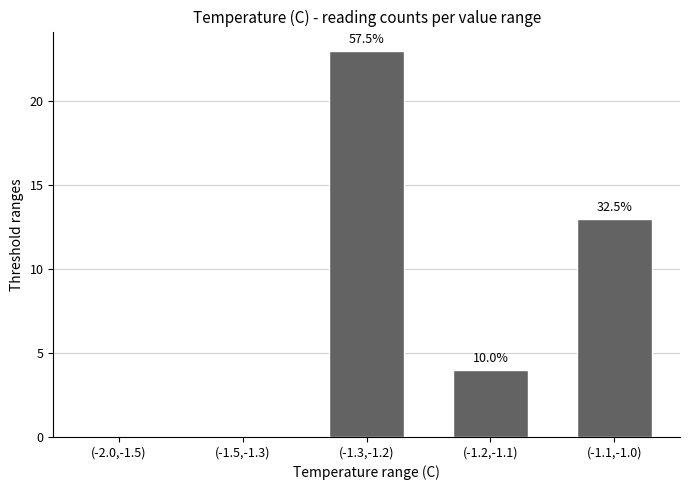

List the labels in order of value, smallest first.

(-2.0,-1.5), (-1.5,-1.3), (-1.2,-1.1), (-1.1,-1.0), (-1.3,-1.2)